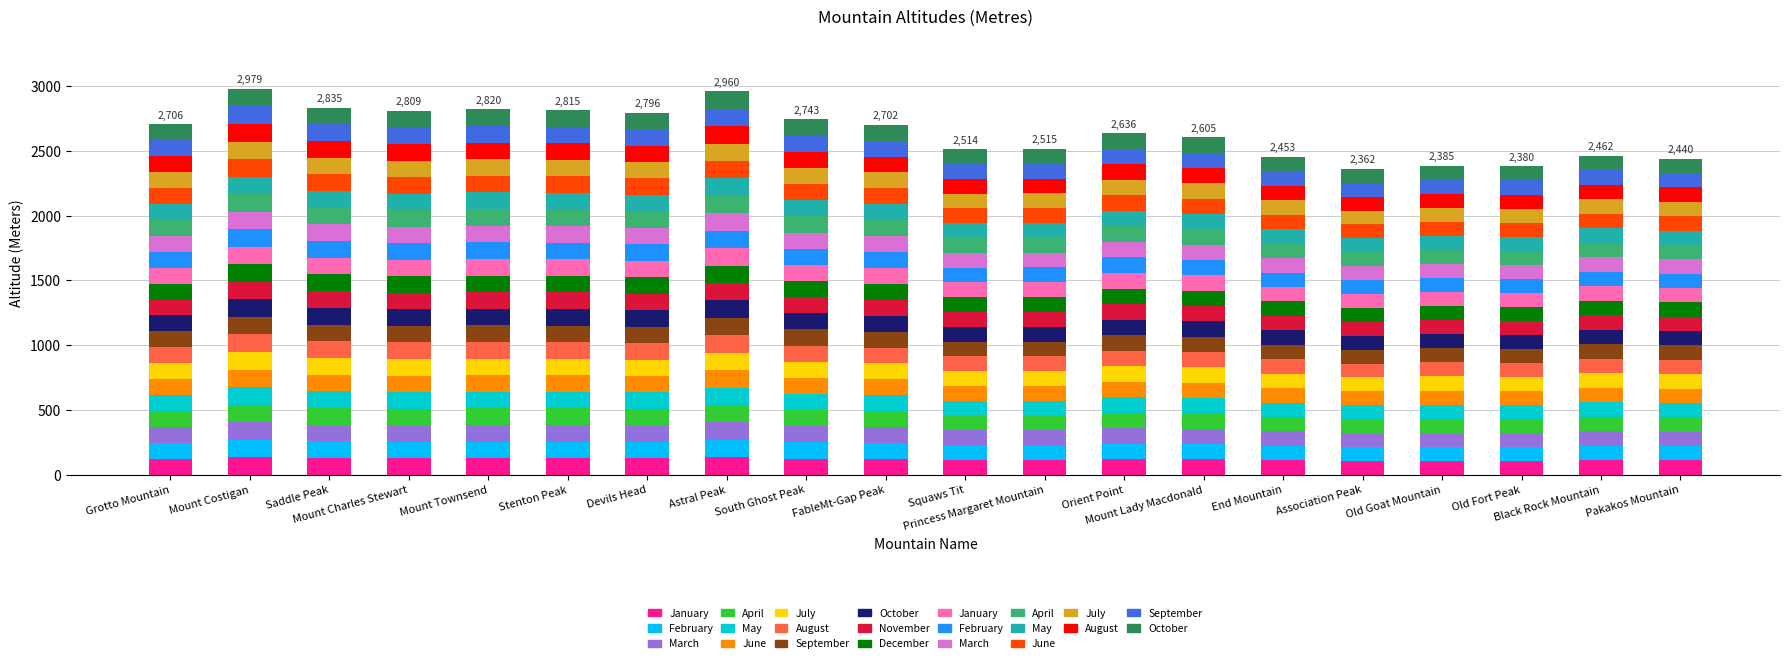

The value at South Ghost Peak is 124.7. True or false?

True